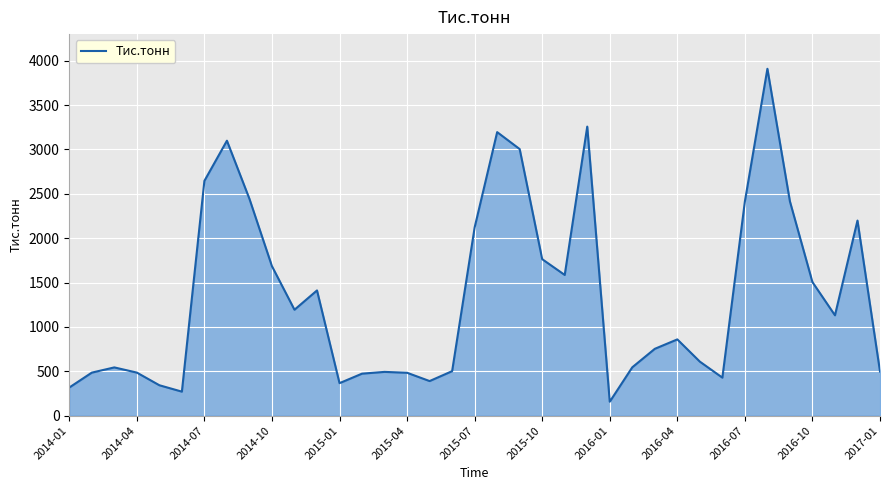

What is the maximum value shown in the chart?

3908.0